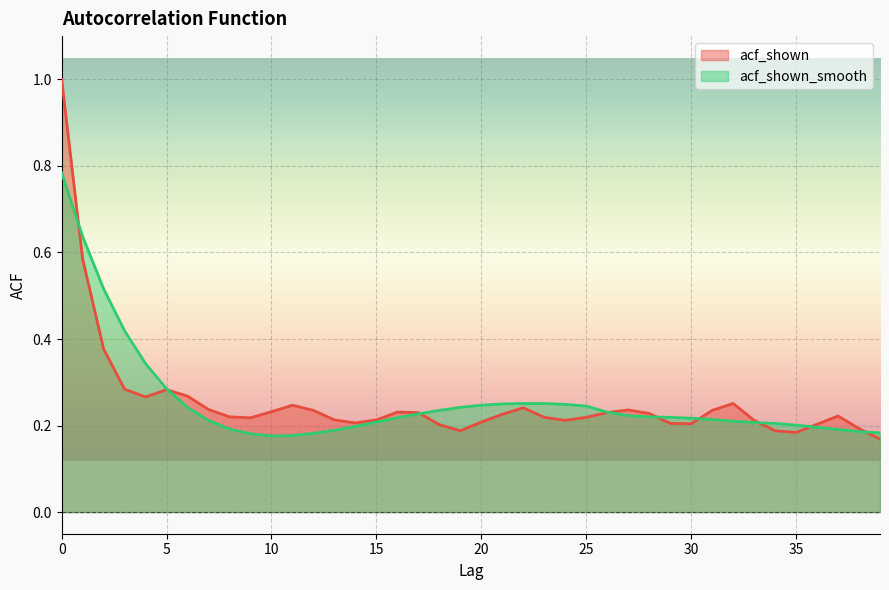

What is the difference between the second highest and second lowest values in the acf_shown_smooth series?

0.5